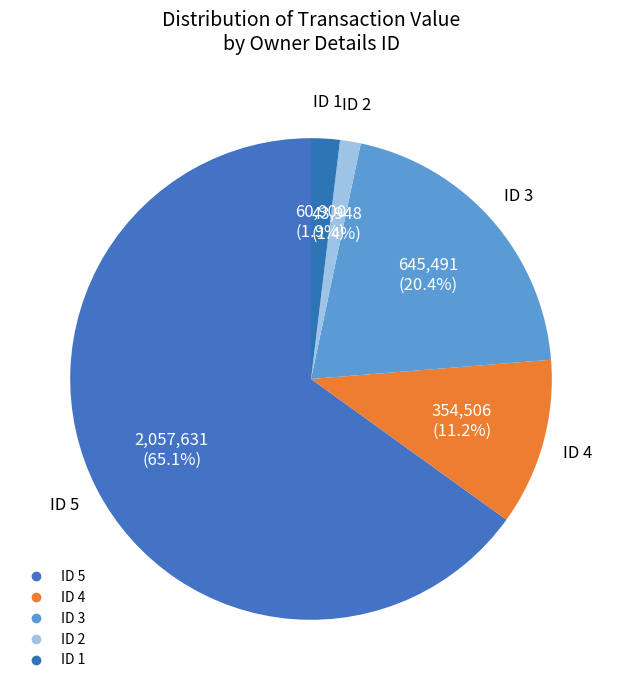

How many segments does this pie chart have?

5